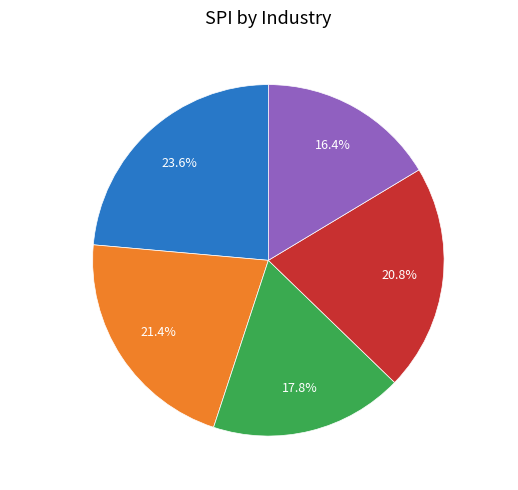

Between Hulk and Spiderman, which is larger?

Spiderman